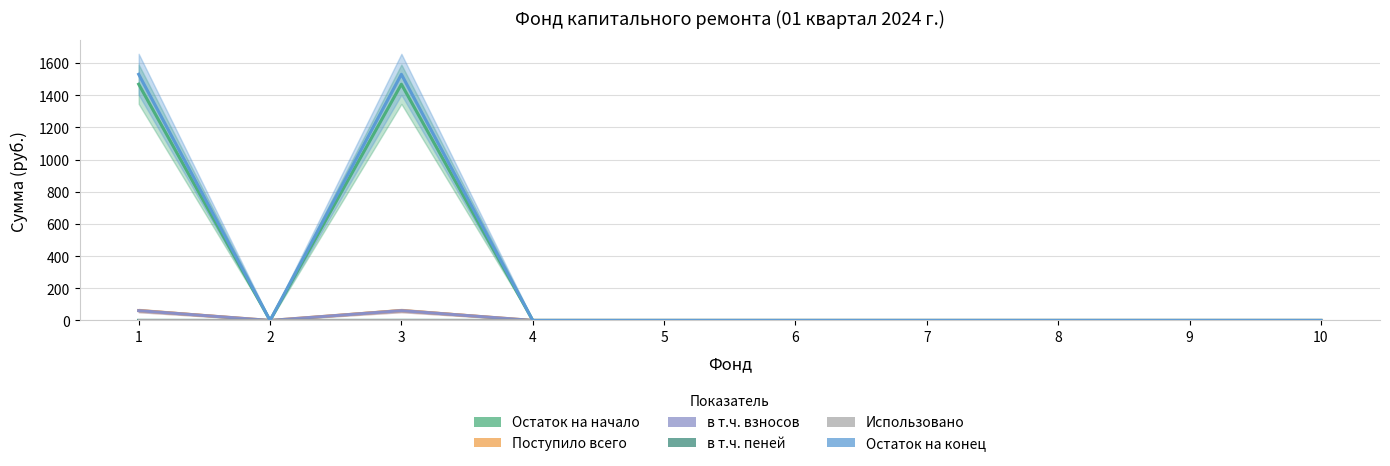

Rank the series at 8 from lowest to highest value.

Остаток на начало, Поступило всего, в т.ч. взносов, в т.ч. пеней, Остаток на конец